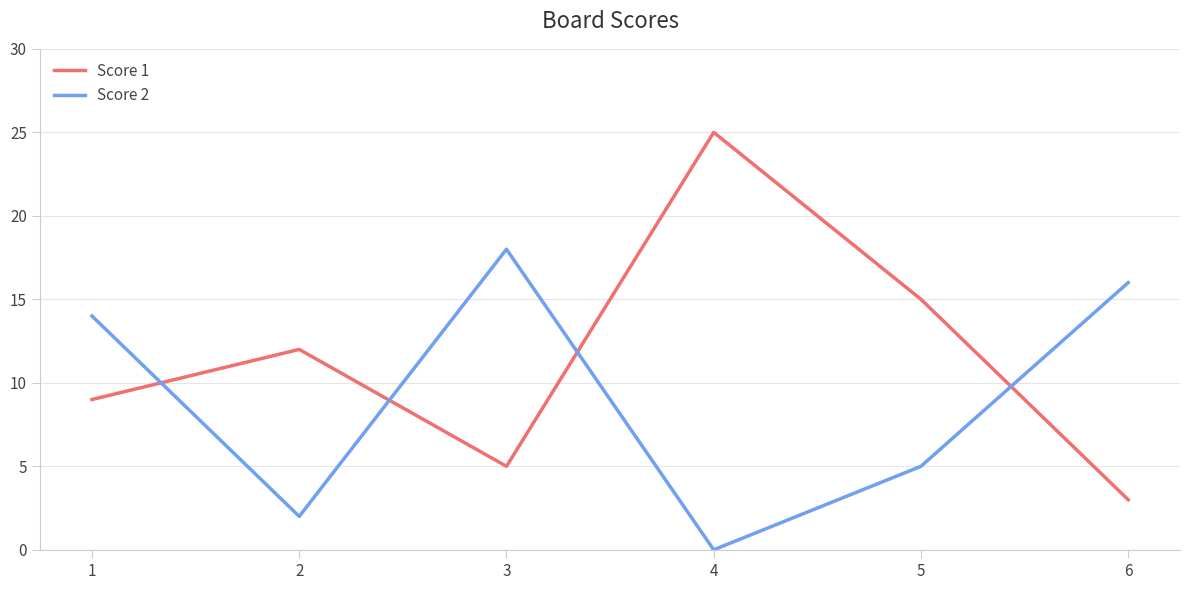

True or false: Score 2 has more than 1 interior local peaks.

False